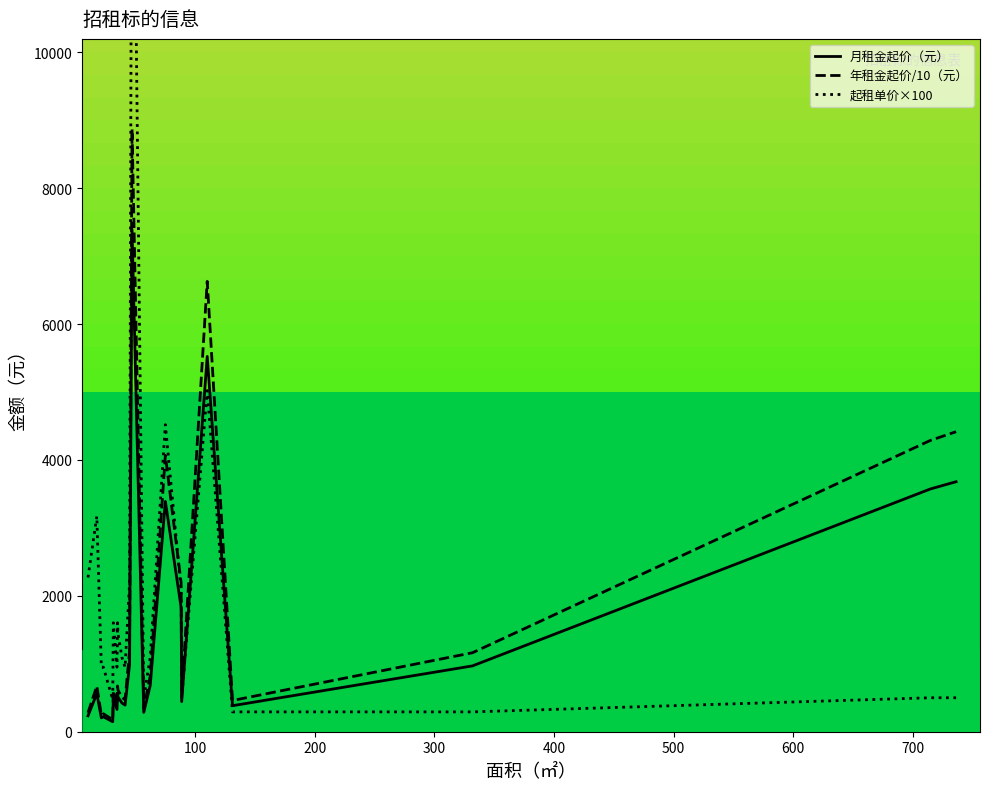

How many lines are shown in the chart?

3